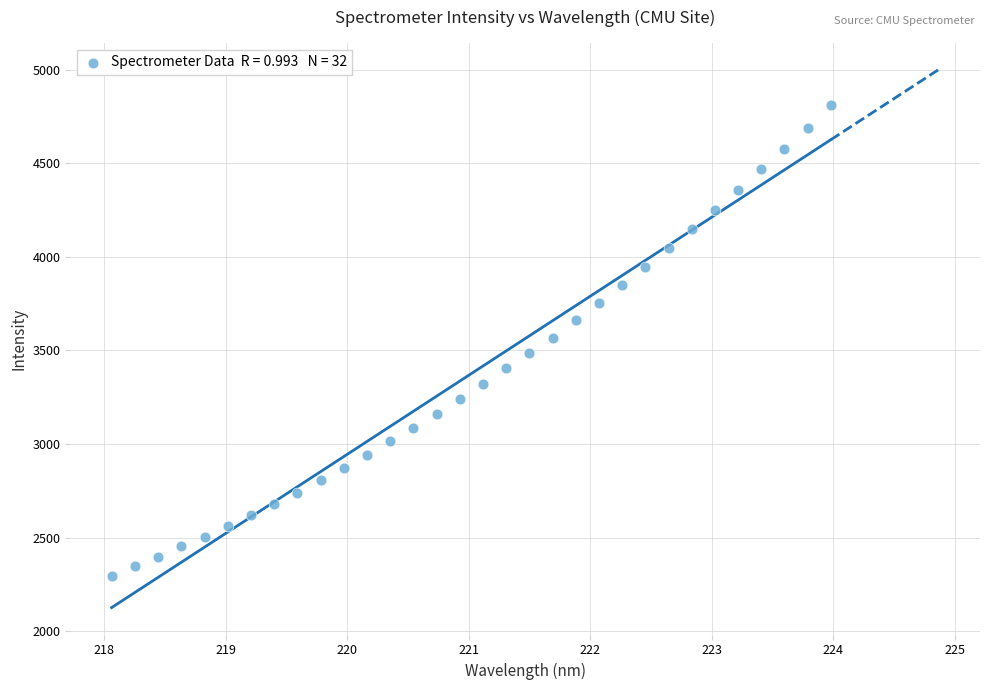

What is the range of X values (max minus min)?

5.9